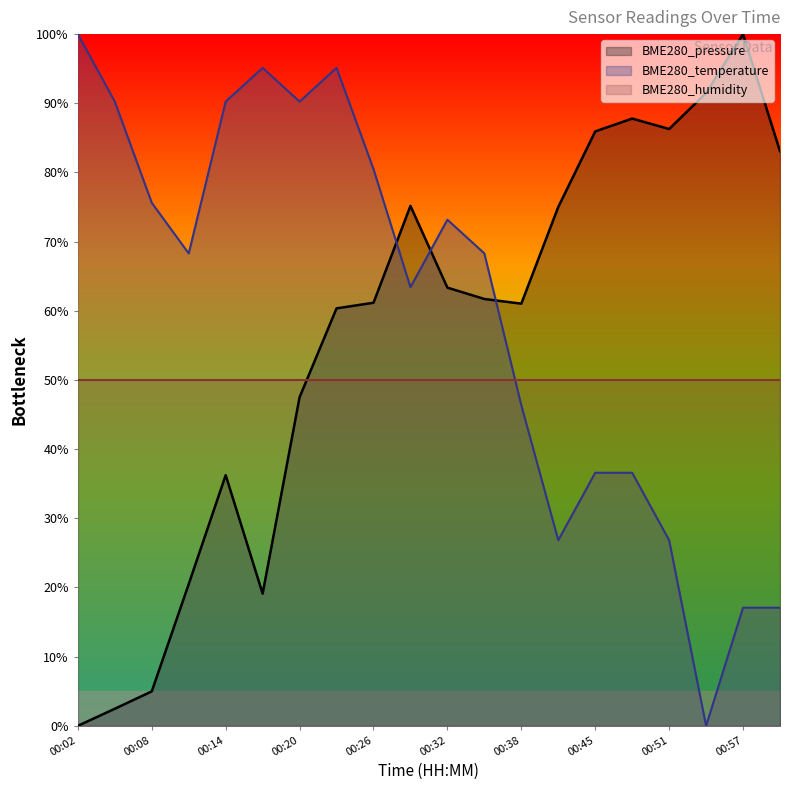

What is the label of the 8th point from the left?

00:23